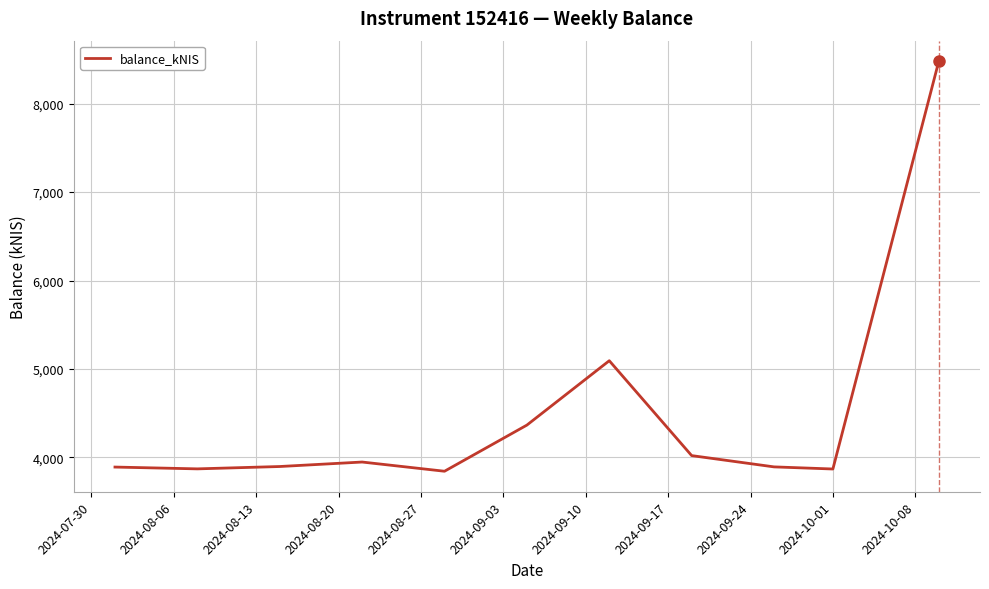

Does the chart display data point markers on the line(s)?

No